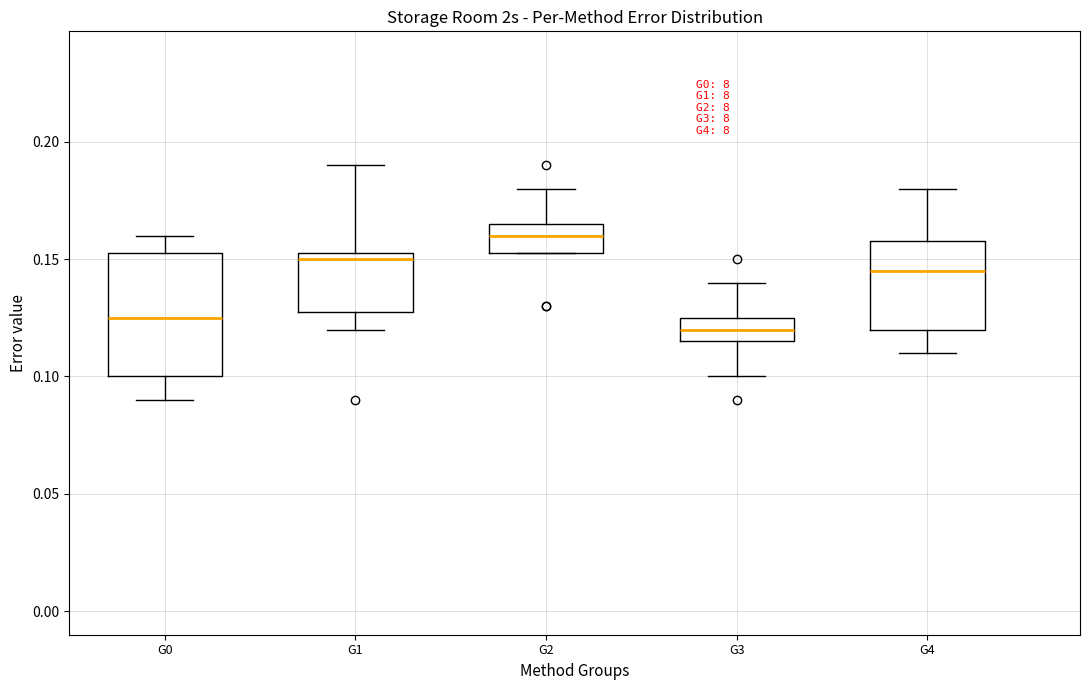

Reading left to right, read every box against the y-axis: the position of its median line, the range the box covers, and the ends of its whiskers. The values are not printed on the chart, so give them approximately, as read against the axis.

G0: median 0.125, box 0.100 to 0.155, whiskers 0.090 to 0.160
G1: median 0.150, box 0.130 to 0.155, whiskers 0.120 to 0.190
G2: median 0.160, box 0.155 to 0.165, whiskers 0.155 to 0.180
G3: median 0.120, box 0.115 to 0.125, whiskers 0.100 to 0.140
G4: median 0.145, box 0.120 to 0.160, whiskers 0.110 to 0.180